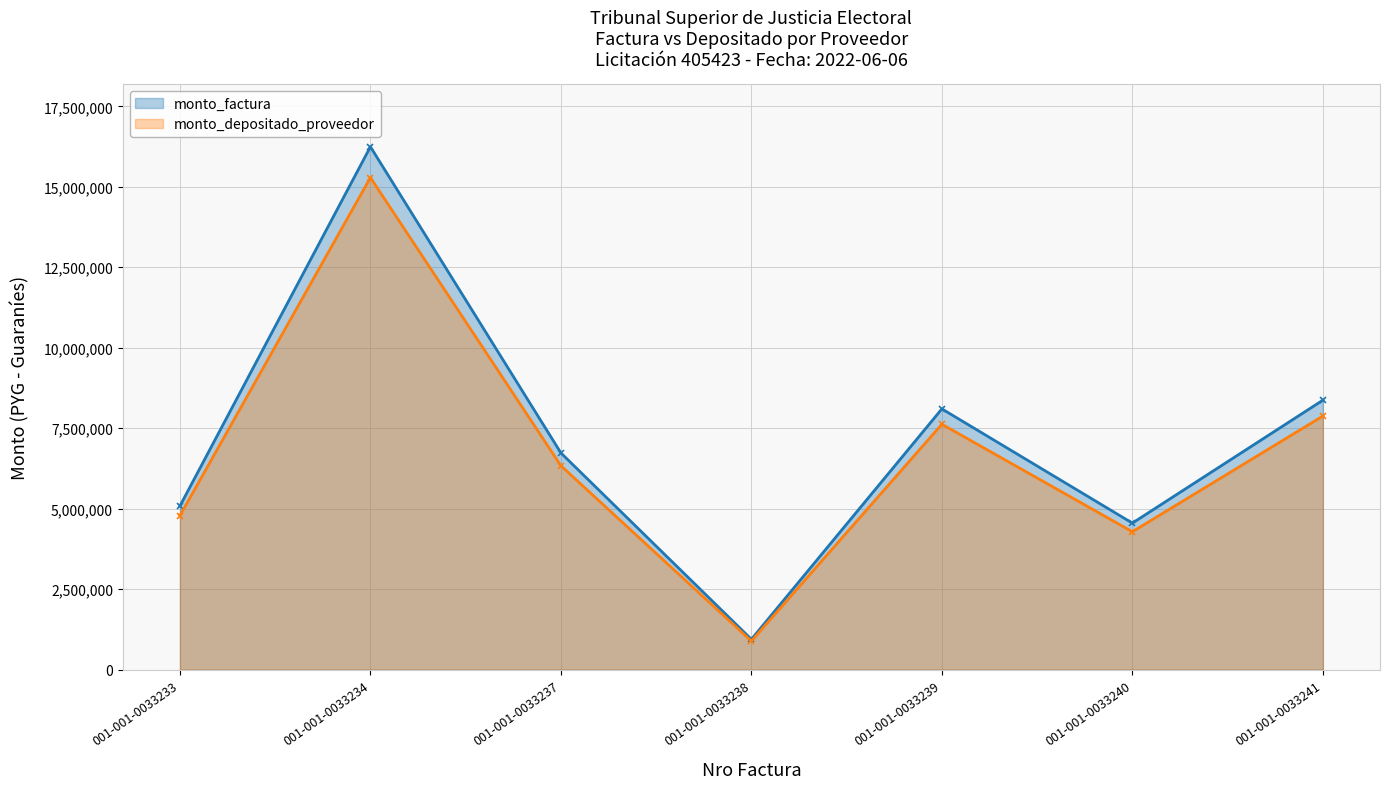

Reading left to right, extract all data points from this chart.

monto_factura: 5082500	16245000	6730000	940000	8100000	4550000	8370000
monto_depositado_proveedor: 4782863	15287283	6333237	884583	7622469	4281757	7876551